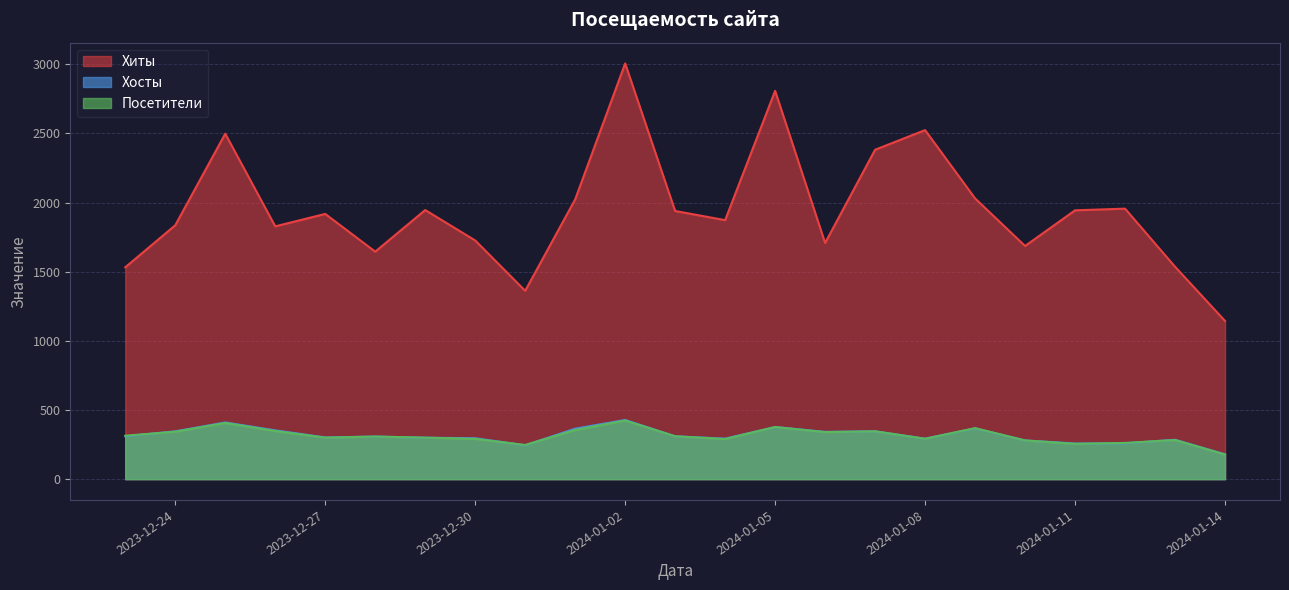

What is the maximum value for Хиты?

3006